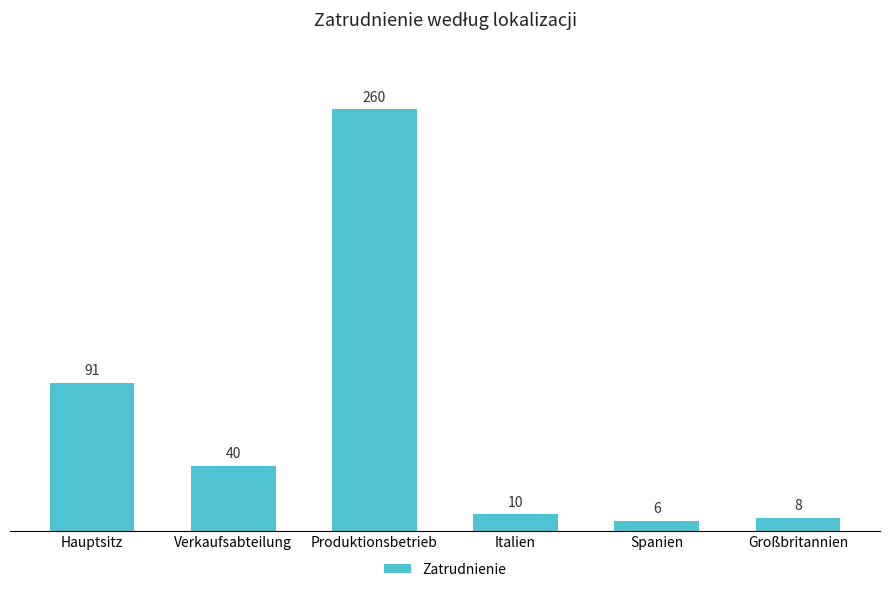

Rank the categories by value from highest to lowest.

Produktionsbetrieb, Hauptsitz, Verkaufsabteilung, Italien, Großbritannien, Spanien